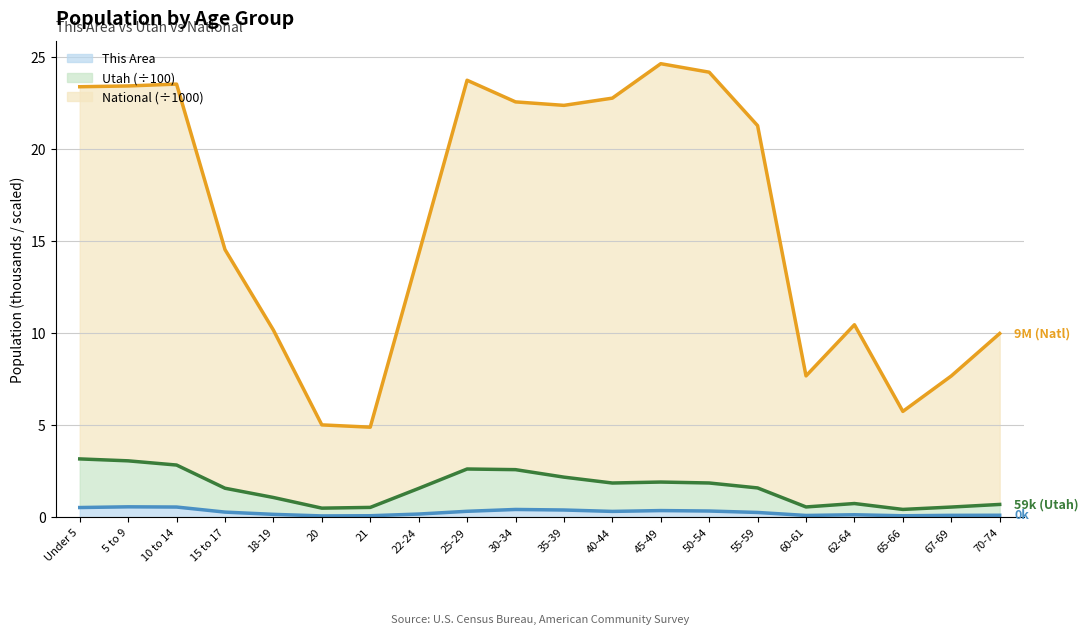

Which series has the largest range (max minus min)?

National ÷1000 (line)